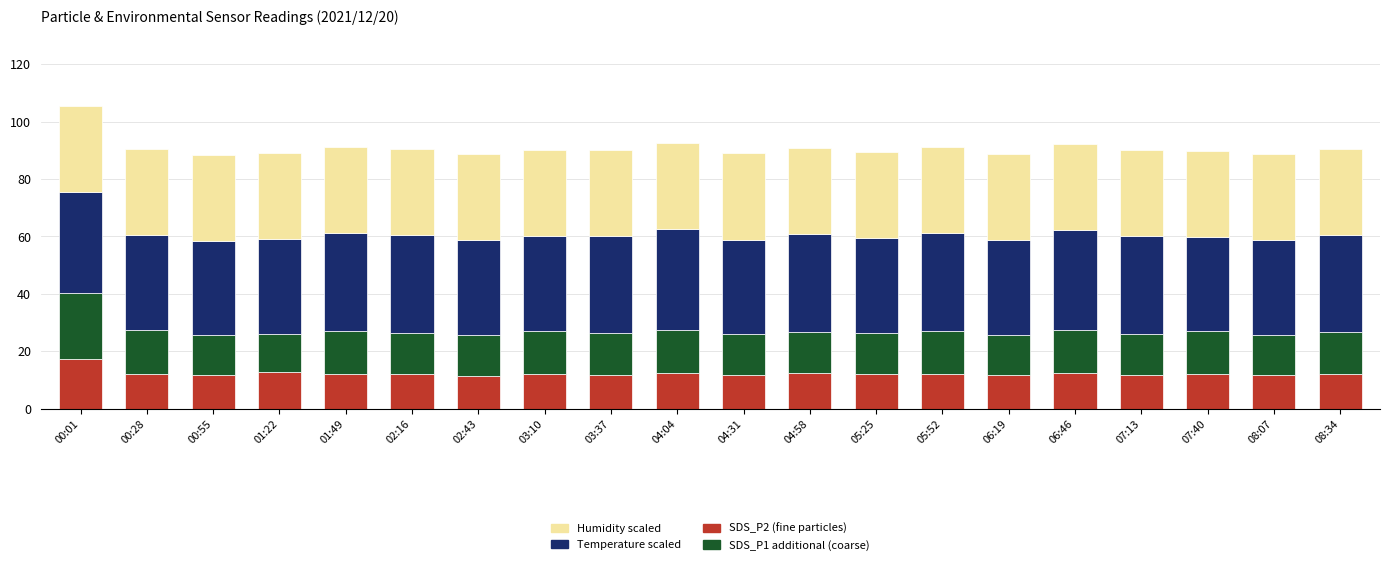

The value of SDS_P2 (fine particles) at 07:13 is 19.2. True or false?

False